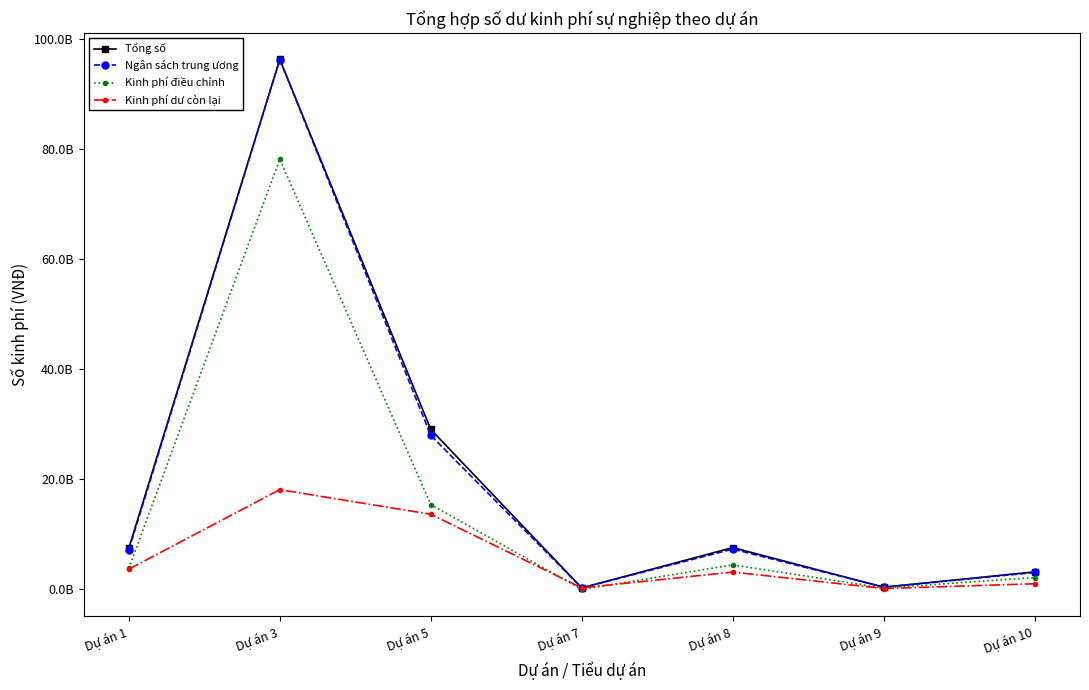

What is the sum of the Tổng số values at Dự án 8 and Dự án 7?

7871530878